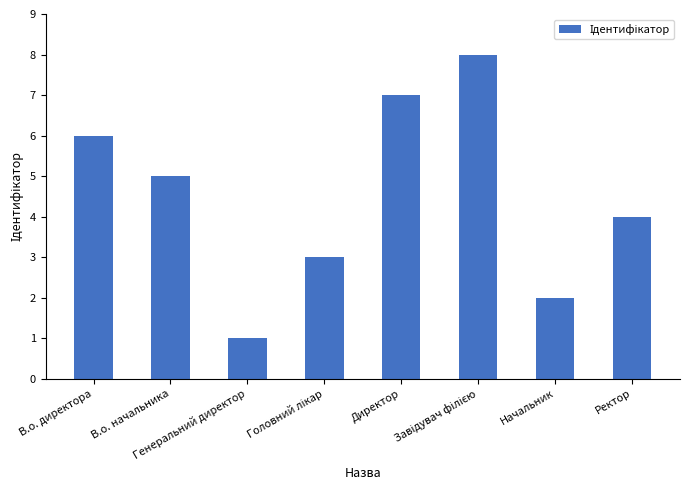

Count the number of data series in this chart.

1